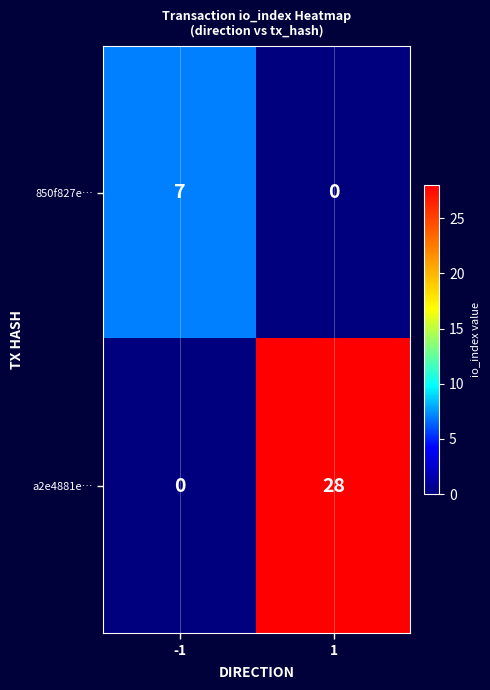

Reading left to right, transcribe all the data shown in this chart.

850f827e…: 7	0
a2e4881e…: 0	28